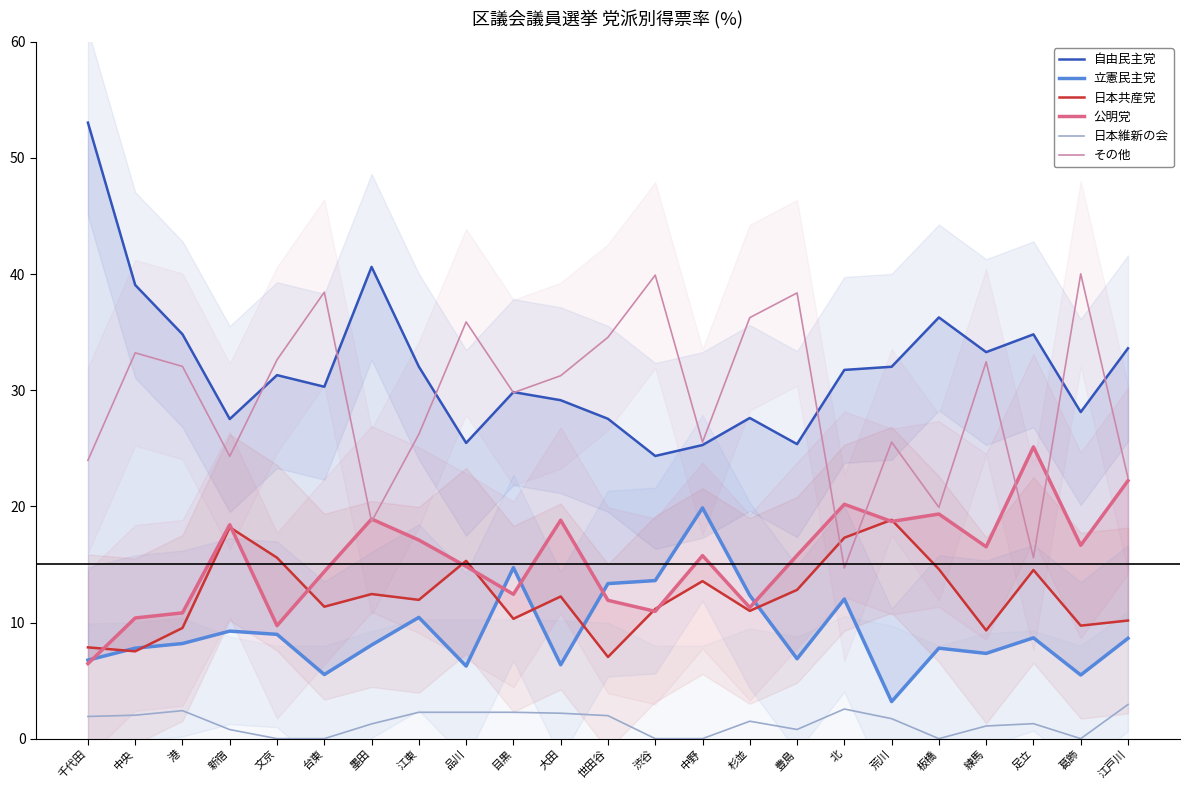

Which has a higher value, 渋谷 or 葛飾?

葛飾